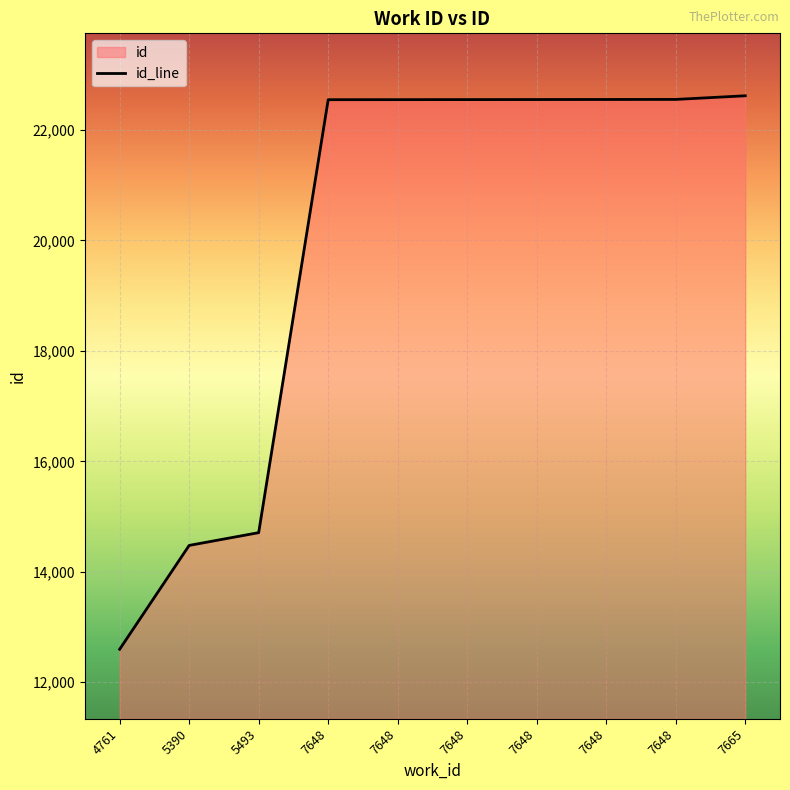

Reading left to right, transcribe all the data shown in this chart.

12596	14477	14708	22549	22550	22551	22552	22553	22554	22620